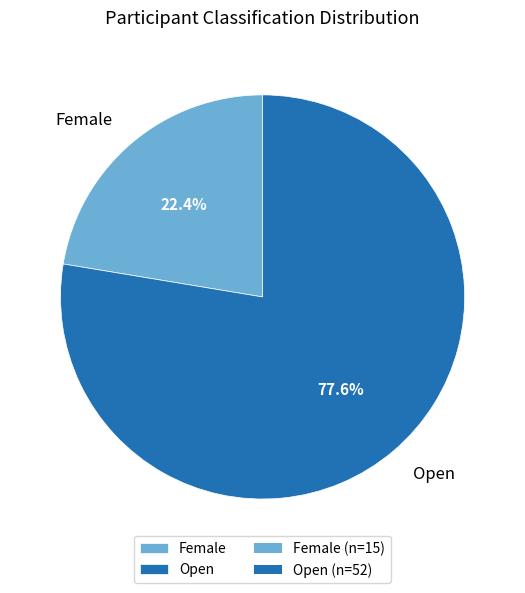

Count the number of slices in the pie.

2